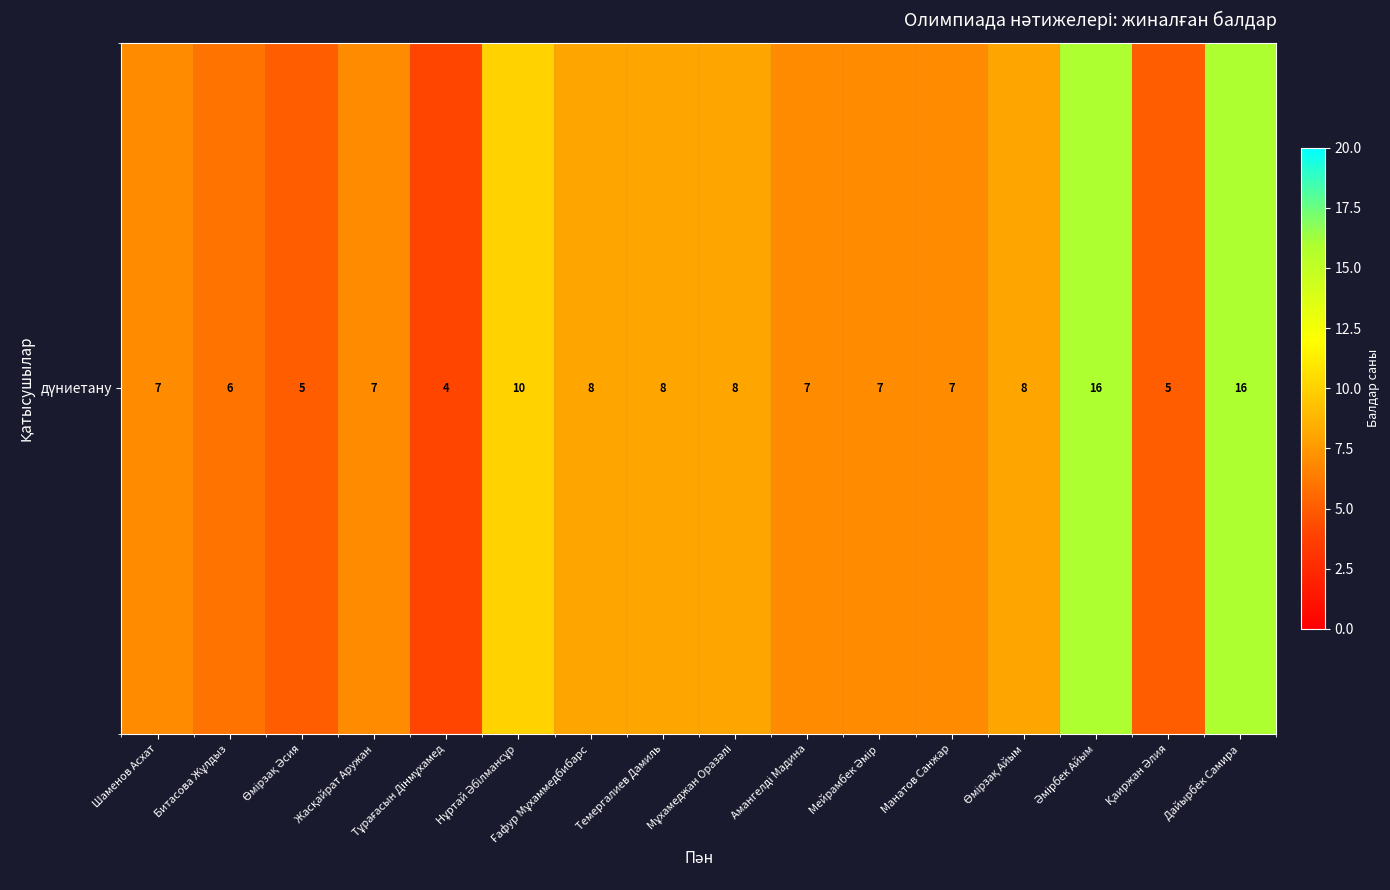

Reading right to left, what are all the values shown in this chart?

16	5	16	8	7	7	7	8	8	8	10	4	7	5	6	7